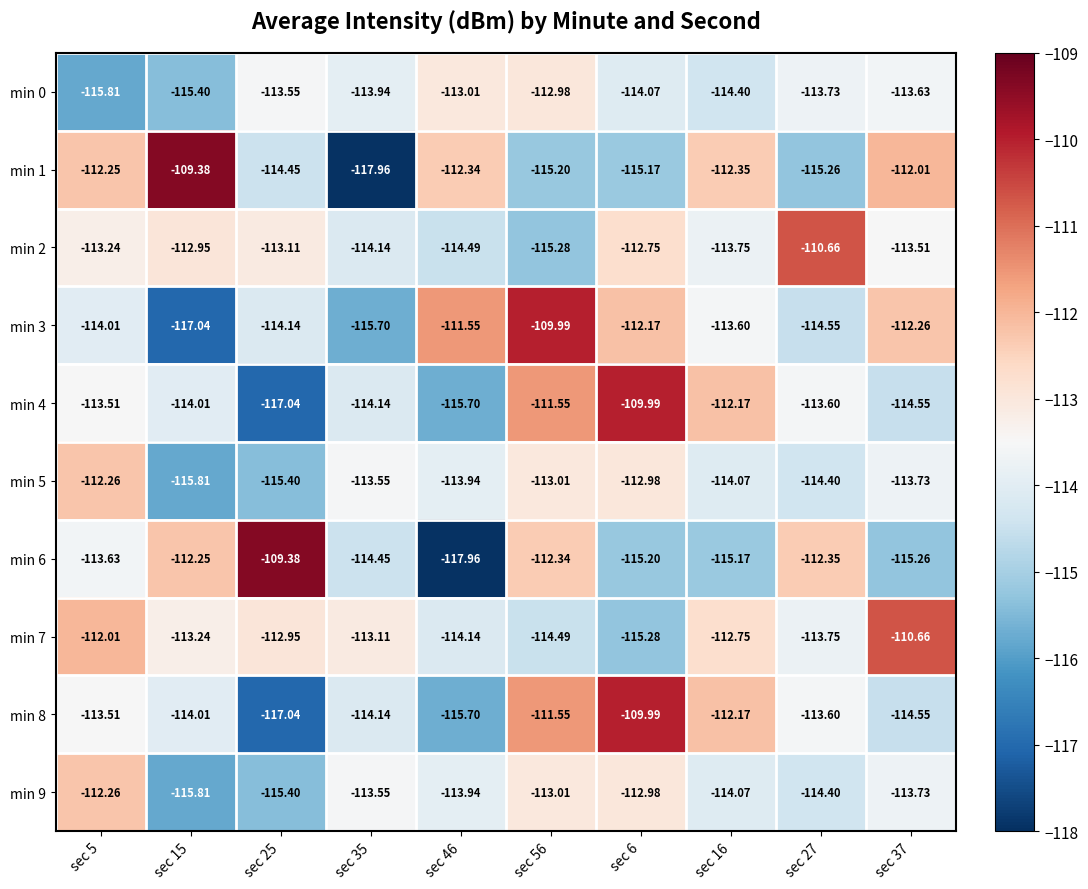

Is the value of min 9 at sec 46 greater than the value of min 7 at sec 56?

Yes